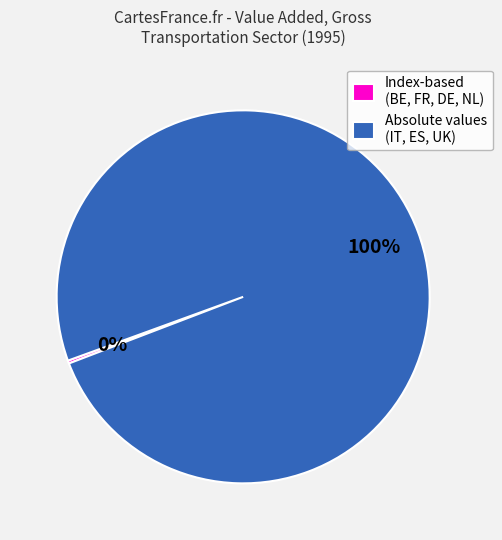

What percentage is the Absolute values (IT, ES, UK) slice, to the nearest percent?

100%